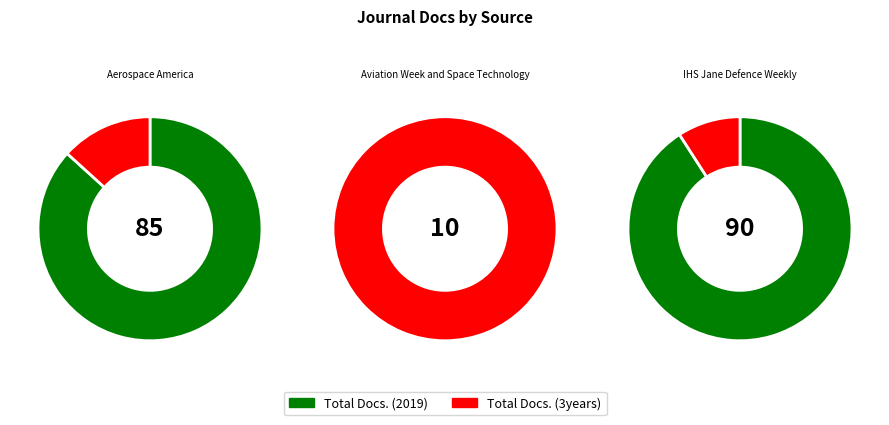

Count the number of slices in the pie.

2